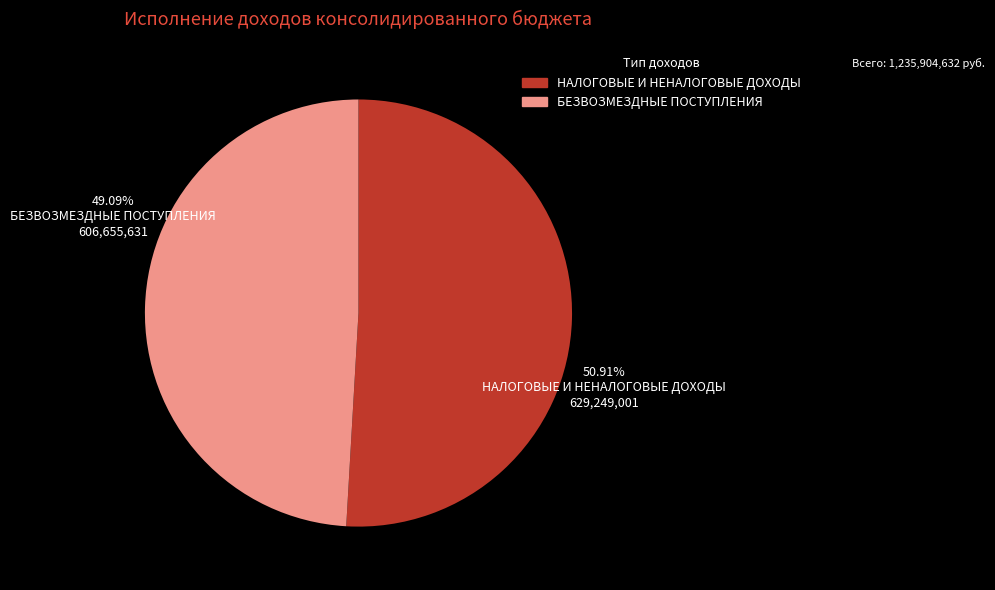

Is НАЛОГОВЫЕ И НЕНАЛОГОВЫЕ ДОХОДЫ the majority of the pie?

Yes